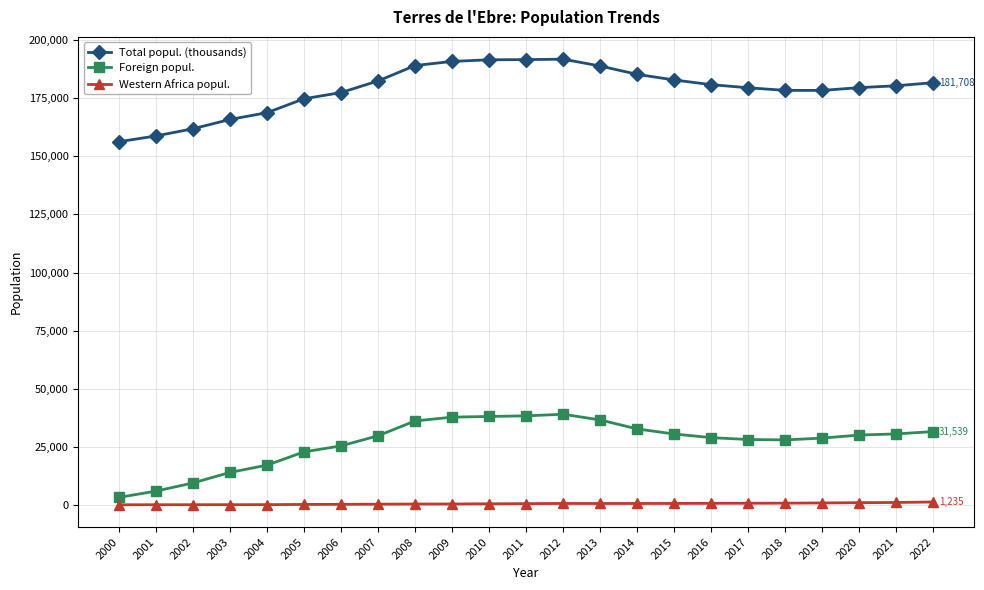

What is the value of the Total popul. (thousands) point at the 11th from the left?

191568